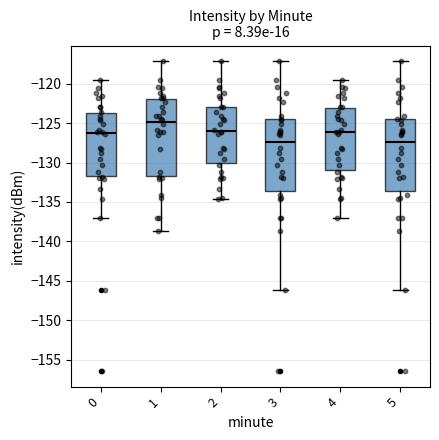

Where is the upper edge of the box at x = 2 on the y-axis? The values are not printed on the chart, so give them approximately, as read against the axis.

-123.0